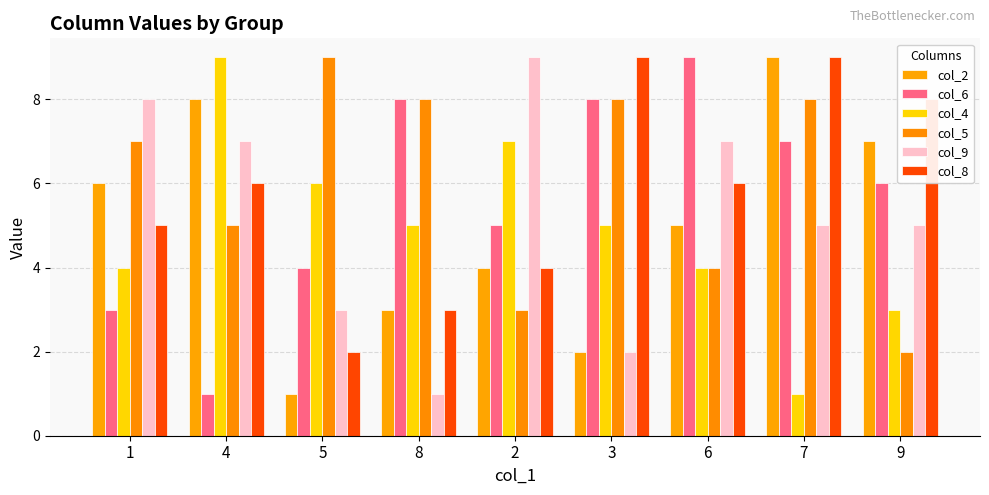

What is the highest value of the col_8 series?

9